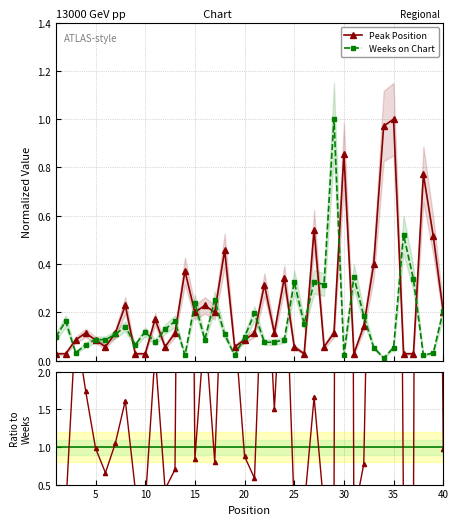

Reading right to left, what are all the values shown in this chart?

Peak Position: 40=0.2	39=0.5	38=0.8	37=0.0	36=0.0	35=1.0	34=1.0	33=0.4	32=0.1	31=0.0	30=0.9	29=0.1	28=0.1	27=0.5	26=0.0	25=0.1	24=0.3	23=0.1	22=0.3	21=0.1	20=0.1	19=0.1	18=0.5	17=0.2	16=0.2	15=0.2	14=0.4	13=0.1	12=0.1	11=0.2	10=0.0	9=0.0	8=0.2	7=0.1	6=0.1	5=0.1	4=0.1	3=0.1	2=0.0	1=0.0
Weeks on Chart: 40=0.2	39=0.0	38=0.0	37=0.3	36=0.5	35=0.1	34=0.0	33=0.1	32=0.2	31=0.3	30=0.0	29=1.0	28=0.3	27=0.3	26=0.2	25=0.3	24=0.1	23=0.1	22=0.1	21=0.2	20=0.1	19=0.0	18=0.1	17=0.2	16=0.1	15=0.2	14=0.0	13=0.2	12=0.1	11=0.1	10=0.1	9=0.1	8=0.1	7=0.1	6=0.1	5=0.1	4=0.1	3=0.0	2=0.2	1=0.1